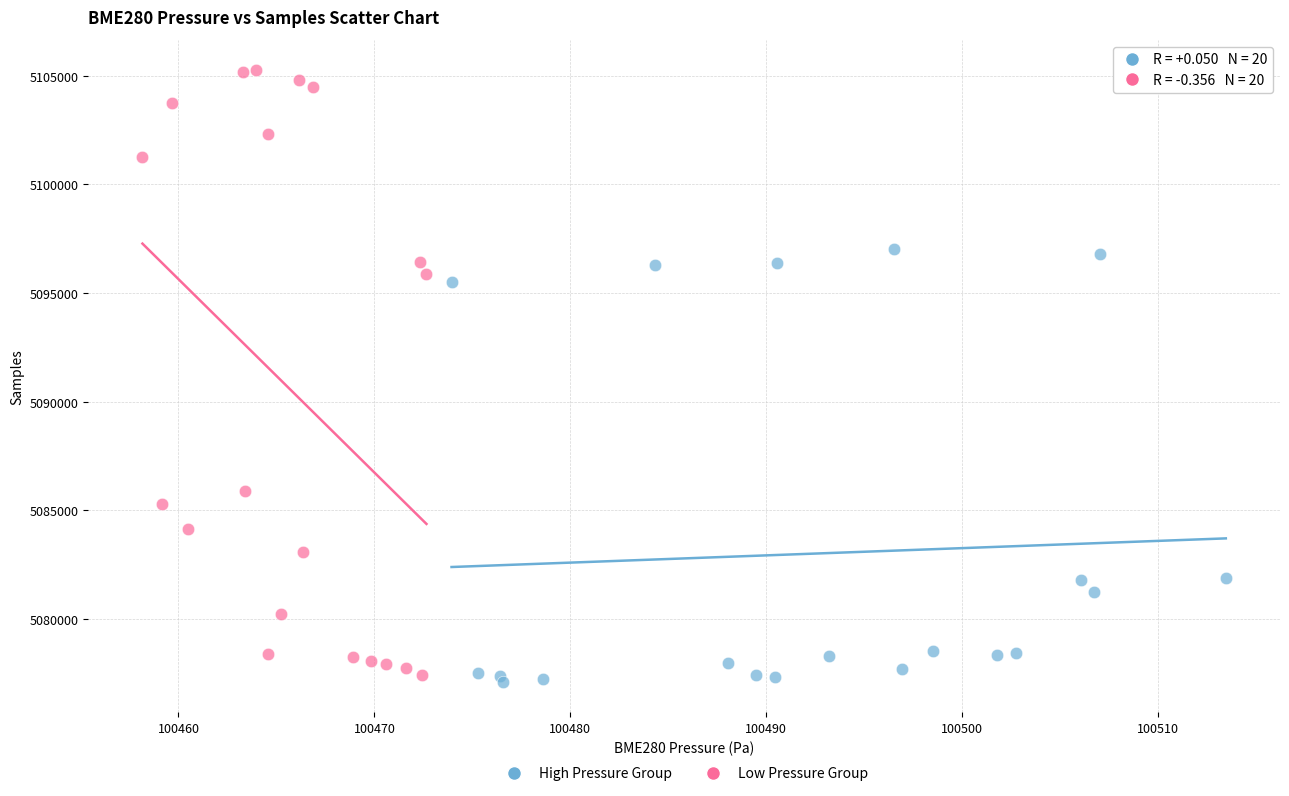

What are all the series names shown in the legend?

High Pressure Group, Low Pressure Group